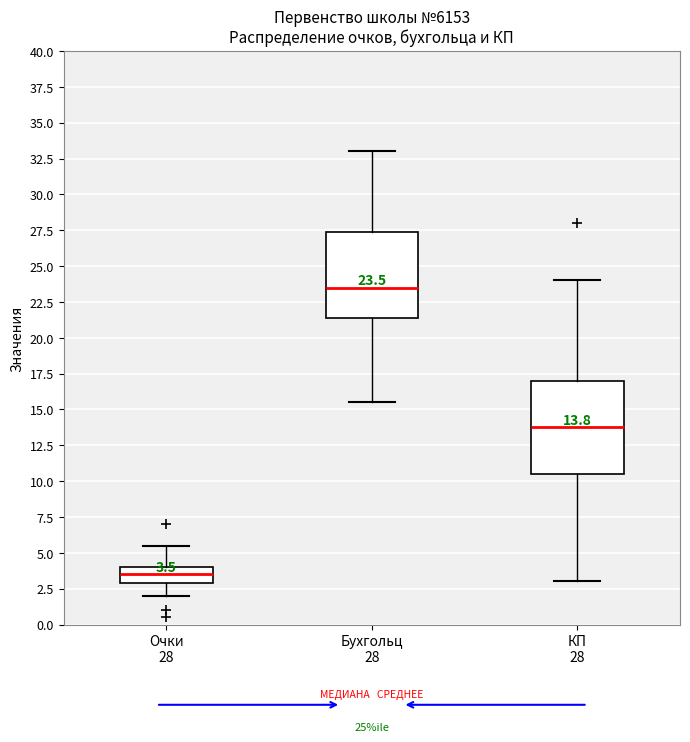

Which box's median line is the highest?

Бухгольц 28